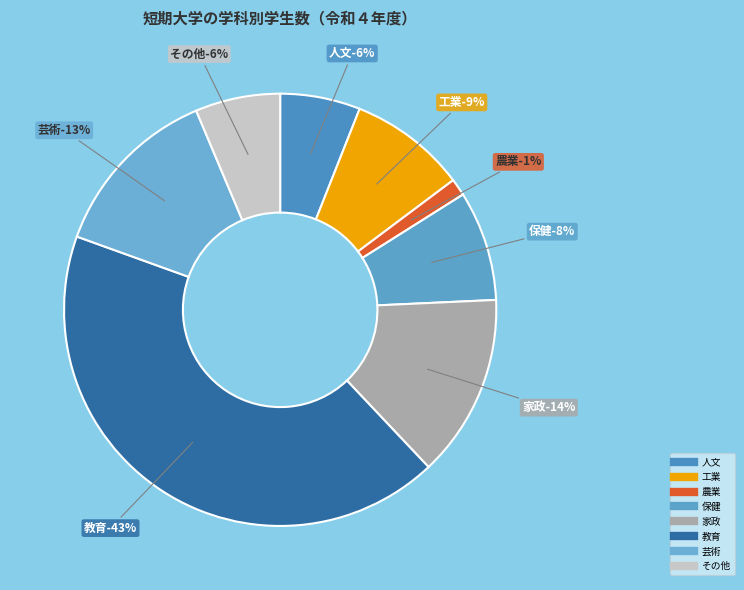

The 工業 slice represents 1% of the pie. True or false?

False